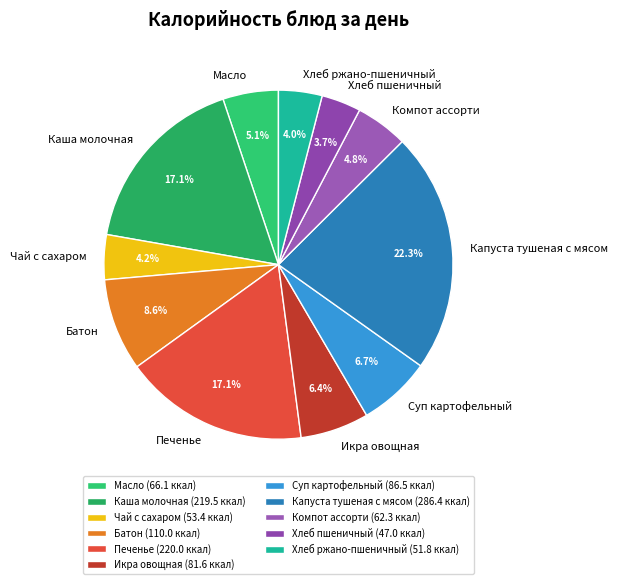

Is there a majority slice in this chart?

No